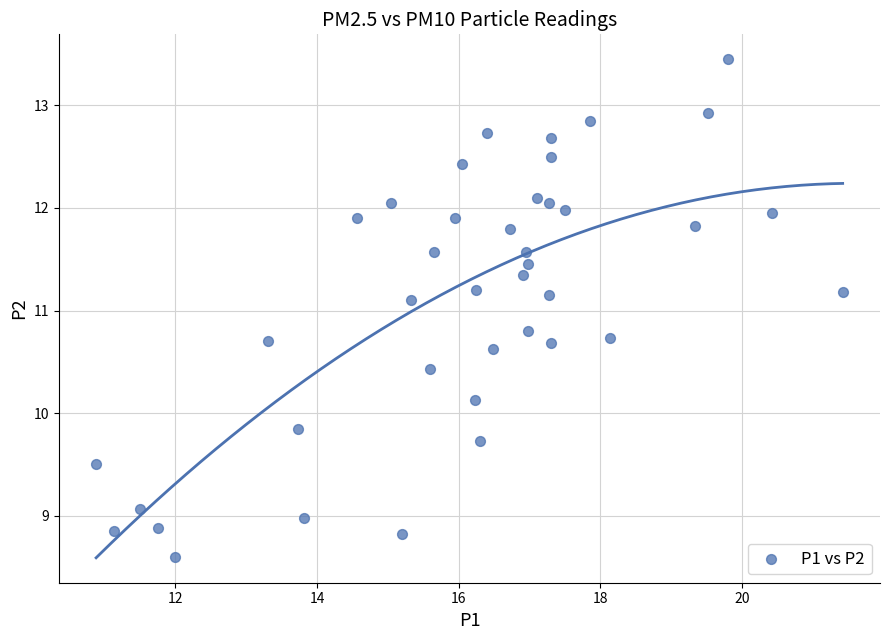

What is the range of X values (max minus min)?

10.5